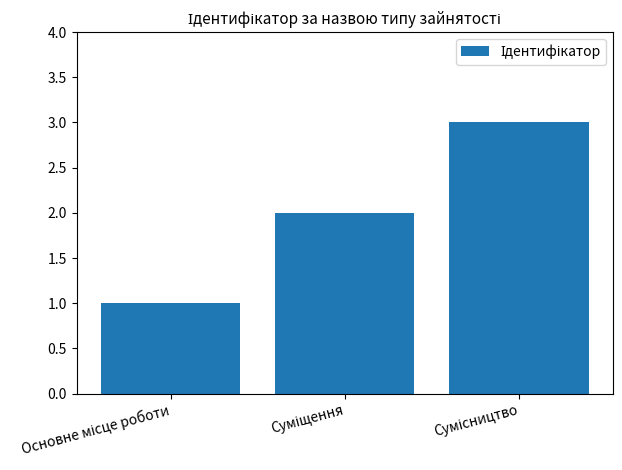

What is the difference between the maximum and minimum values?

2